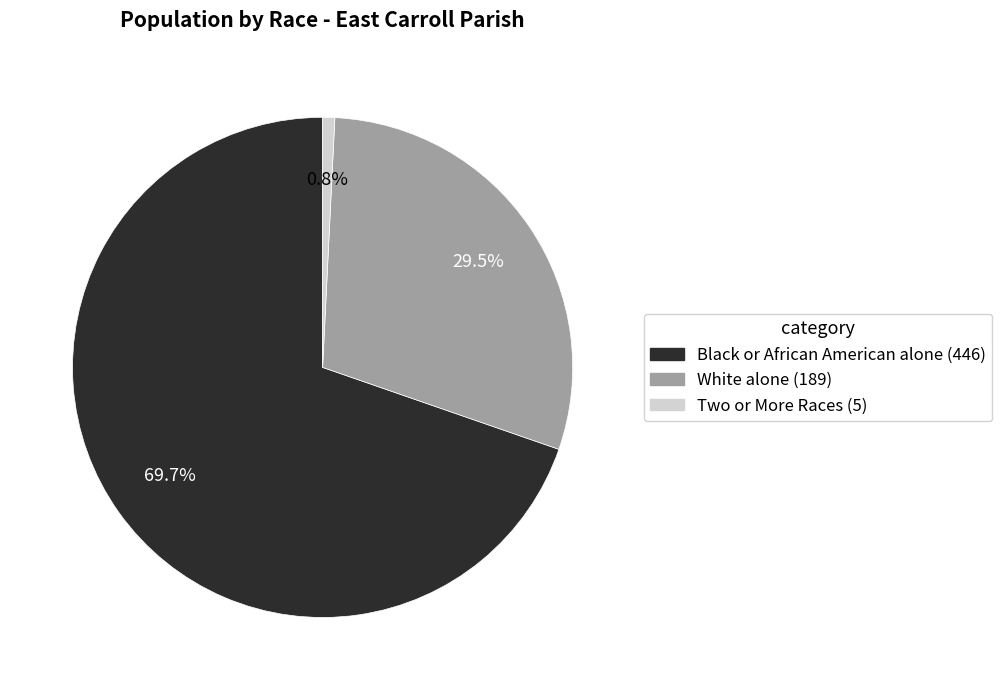

Rank the categories by value from lowest to highest.

Two or More Races, White alone, Black or African American alone